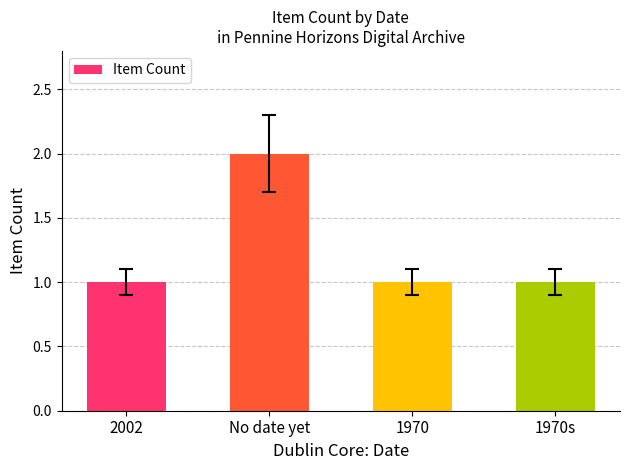

The chart shows a value of 1 at 2002. True or false?

True